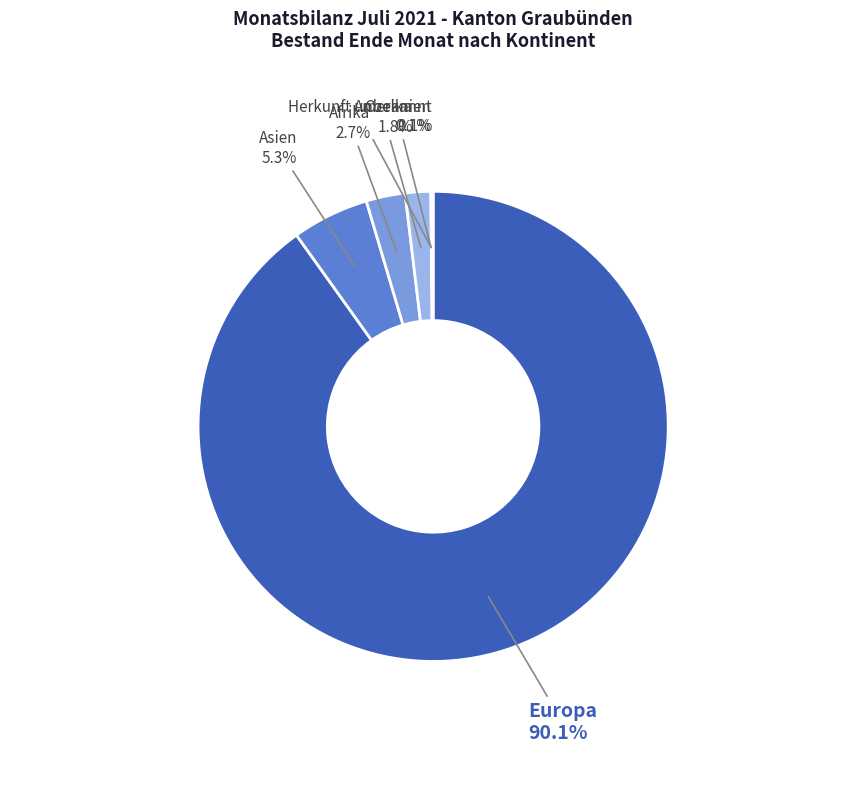

Does any single category account for the majority?

Yes